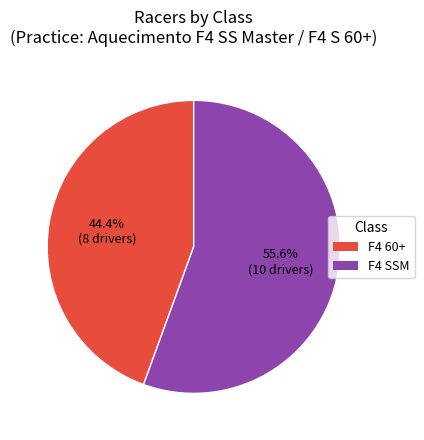

Approximately how many times larger is the value at F4 60+ compared to F4 SSM?

0.8